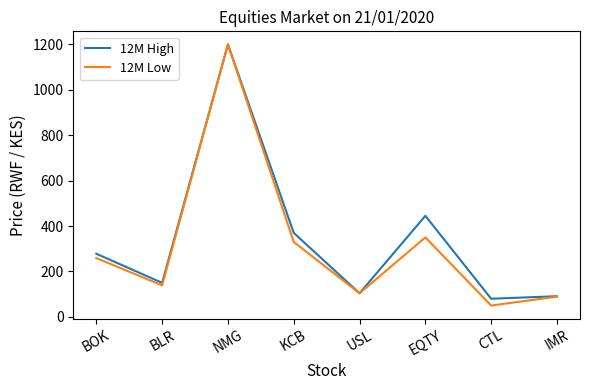

What are all the series names shown in the legend?

12M High, 12M Low